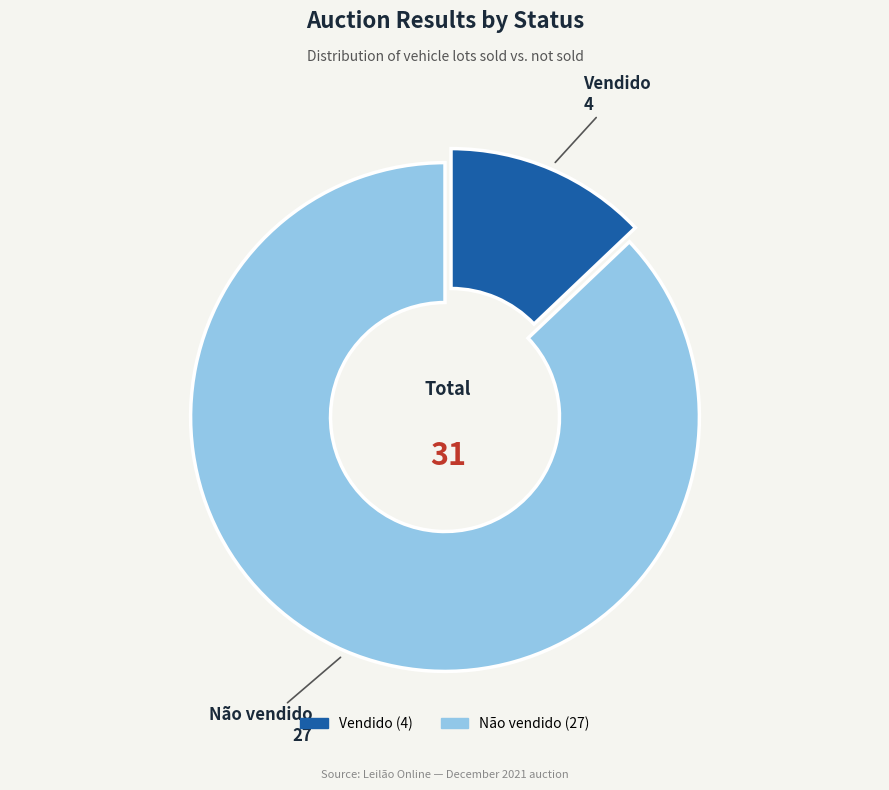

Which has a higher value, Não vendido or Vendido?

Não vendido